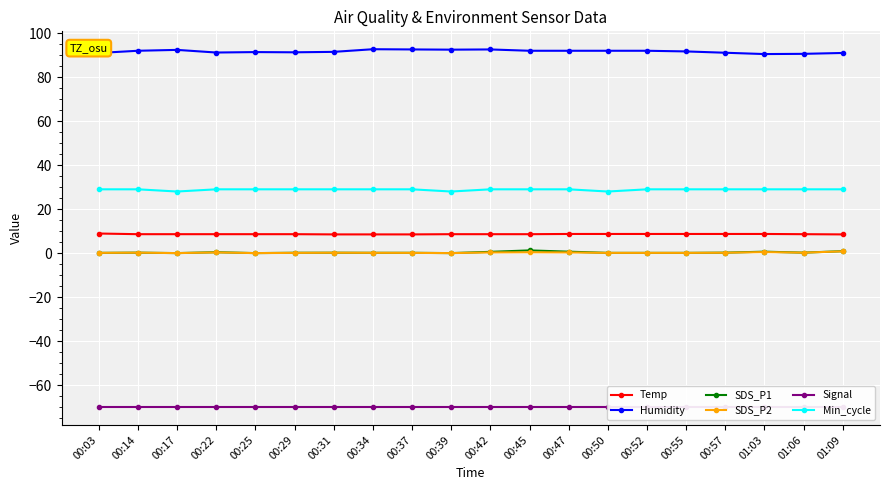

What is the approximate value of Temp at 00:39?

8.6